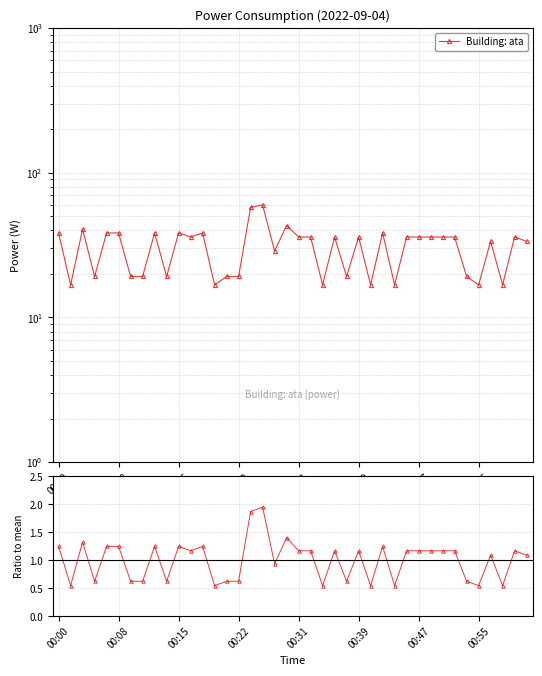

What is the difference between the maximum and minimum values in the Building: ata series?

43.2